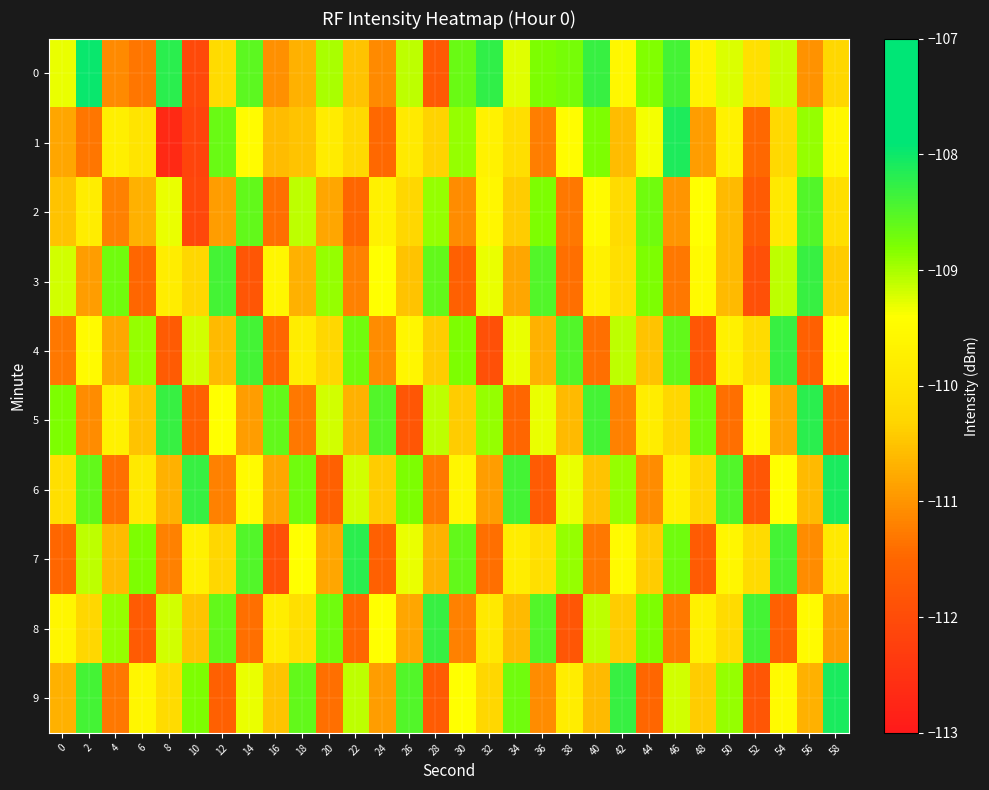

Reading right to left, transcribe all the data shown in this chart.

0: 58=-110.3	56=-111.0	54=-109.2	52=-110.1	50=-109.2	48=-109.7	46=-108.4	44=-108.8	42=-109.6	40=-108.3	38=-108.8	36=-108.8	34=-109.3	32=-108.3	30=-108.7	28=-111.7	26=-109.1	24=-111.1	22=-110.5	20=-109.0	18=-110.7	16=-111.0	14=-108.6	12=-110.2	10=-112.1	8=-108.2	6=-111.3	4=-111.1	2=-108.0	0=-109.3
1: 58=-109.6	56=-108.9	54=-110.2	52=-111.5	50=-109.7	48=-110.9	46=-108.1	44=-109.3	42=-110.6	40=-108.8	38=-109.5	36=-111.2	34=-110.1	32=-109.7	30=-108.9	28=-110.3	26=-109.9	24=-111.5	22=-110.2	20=-109.8	18=-110.5	16=-110.6	14=-109.5	12=-108.7	10=-112.1	8=-112.7	6=-110.0	4=-109.7	2=-111.3	0=-110.8
2: 58=-110.1	56=-108.5	54=-109.9	52=-111.7	50=-110.6	48=-109.4	46=-111.0	44=-108.7	42=-110.2	40=-109.5	38=-111.3	36=-108.8	34=-110.4	32=-109.6	30=-111.1	28=-108.9	26=-110.3	24=-109.7	22=-111.5	20=-110.8	18=-109.1	16=-111.4	14=-108.6	12=-110.9	10=-112.1	8=-109.3	6=-110.7	4=-111.2	2=-109.8	0=-110.5
3: 58=-110.4	56=-108.3	54=-109.1	52=-111.9	50=-110.6	48=-109.5	46=-111.3	44=-108.8	42=-110.1	40=-109.7	38=-111.4	36=-108.5	34=-110.8	32=-109.3	30=-111.6	28=-108.6	26=-110.5	24=-109.4	22=-111.2	20=-108.9	18=-110.7	16=-109.6	14=-111.8	12=-108.4	10=-110.3	8=-109.8	6=-111.5	4=-108.7	2=-110.9	0=-109.2
4: 58=-109.4	56=-111.6	54=-108.3	52=-110.2	50=-109.7	48=-111.8	46=-108.6	44=-110.5	42=-109.1	40=-111.4	38=-108.5	36=-110.7	34=-109.3	32=-111.9	30=-108.8	28=-110.4	26=-109.6	24=-111.1	22=-108.7	20=-110.3	18=-109.8	16=-111.5	14=-108.4	12=-110.6	10=-109.2	8=-111.7	6=-108.9	4=-110.8	2=-109.5	0=-111.3
5: 58=-111.7	56=-108.2	54=-110.8	52=-109.5	50=-111.4	48=-108.7	46=-110.3	44=-109.8	42=-111.2	40=-108.4	38=-110.6	36=-109.3	34=-111.5	32=-108.9	30=-110.4	28=-109.1	26=-111.8	24=-108.5	22=-110.7	20=-109.2	18=-111.3	16=-108.6	14=-110.9	12=-109.4	10=-111.6	8=-108.3	6=-110.5	4=-109.7	2=-111.1	0=-108.8
6: 58=-108.1	56=-110.6	54=-109.4	52=-111.8	50=-108.5	48=-110.3	46=-109.7	44=-111.1	42=-108.9	40=-110.5	38=-109.3	36=-111.7	34=-108.4	32=-110.9	30=-109.6	28=-111.3	26=-108.8	24=-110.4	22=-109.2	20=-111.6	18=-108.7	16=-110.8	14=-109.5	12=-111.2	10=-108.3	8=-110.7	6=-109.9	4=-111.4	2=-108.6	0=-110.1
7: 58=-109.9	56=-111.1	54=-108.4	52=-110.2	50=-109.6	48=-111.7	46=-108.7	44=-110.4	42=-109.5	40=-111.3	38=-108.9	36=-110.1	34=-109.8	32=-111.4	30=-108.6	28=-110.7	26=-109.3	24=-111.6	22=-108.2	20=-110.8	18=-109.4	16=-111.9	14=-108.5	12=-110.3	10=-109.7	8=-111.2	6=-108.8	4=-110.6	2=-109.1	0=-111.5
8: 58=-110.9	56=-109.5	54=-111.6	52=-108.4	50=-110.2	48=-109.7	46=-111.3	44=-108.8	42=-110.4	40=-109.1	38=-111.8	36=-108.5	34=-110.6	32=-109.9	30=-111.2	28=-108.3	26=-110.8	24=-109.4	22=-111.5	20=-108.7	18=-110.1	16=-109.8	14=-111.4	12=-108.6	10=-110.5	8=-109.2	6=-111.7	4=-108.9	2=-110.3	0=-109.6
9: 58=-108.1	56=-110.7	54=-109.5	52=-111.8	50=-108.9	48=-110.4	46=-109.2	44=-111.5	42=-108.3	40=-110.6	38=-109.8	36=-111.1	34=-108.7	32=-110.3	30=-109.4	28=-111.7	26=-108.5	24=-110.9	22=-109.1	20=-111.4	18=-108.6	16=-110.5	14=-109.3	12=-111.6	10=-108.8	8=-110.2	6=-109.6	4=-111.3	2=-108.4	0=-110.7